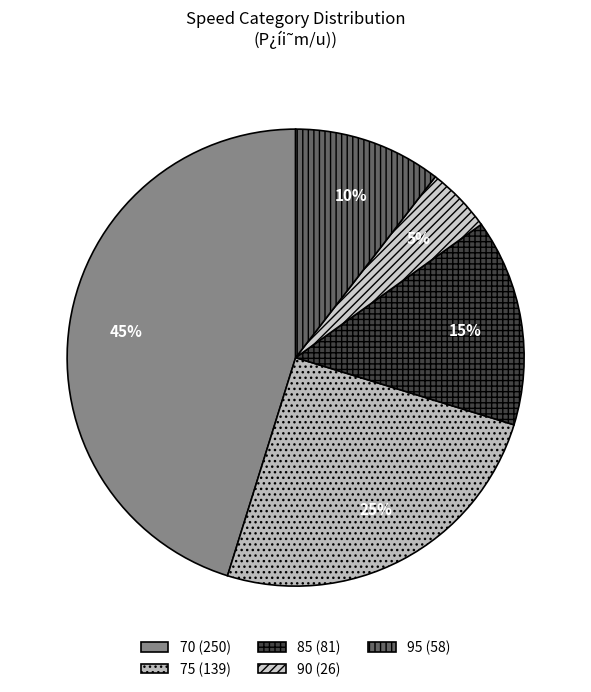

How many slices are in this pie chart?

5